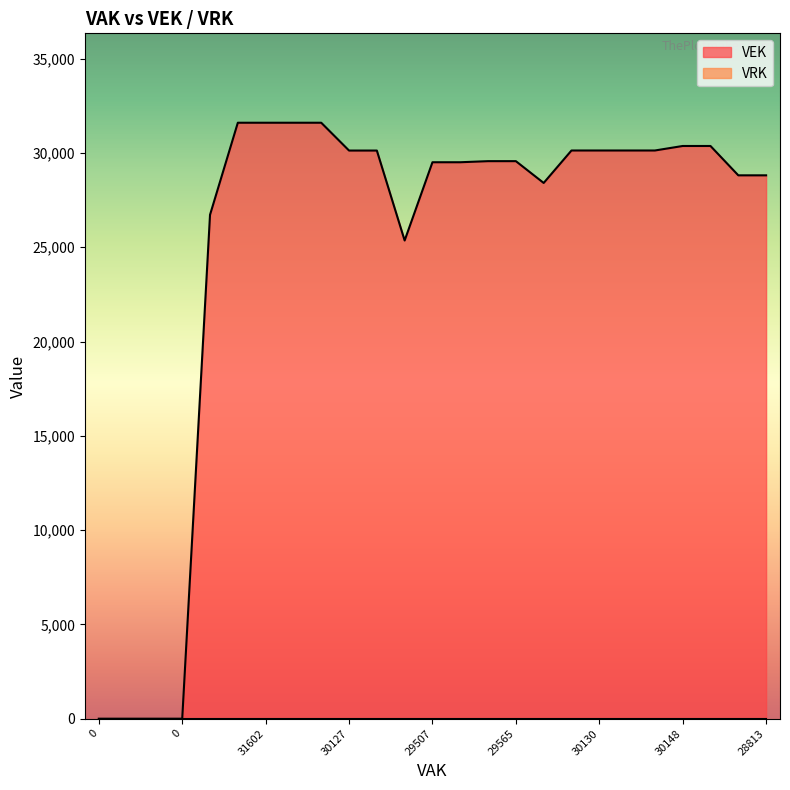

True or false: the data shows 18263 at 30130.

False